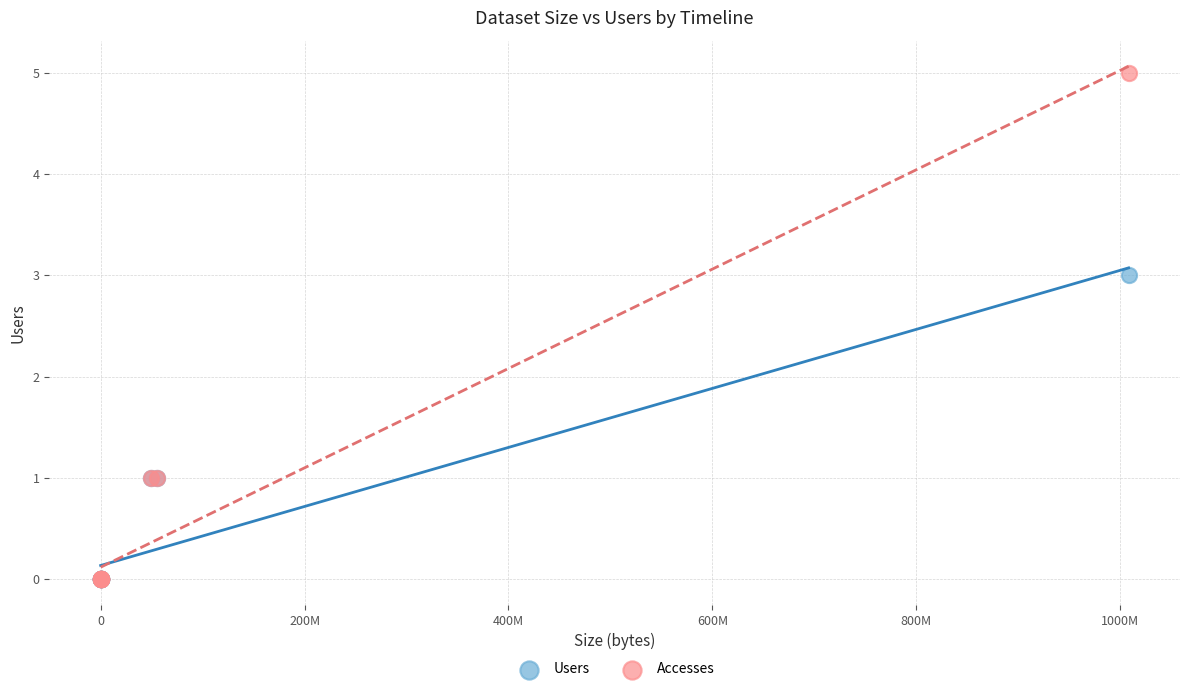

What are all the series names shown in the legend?

Users, Accesses